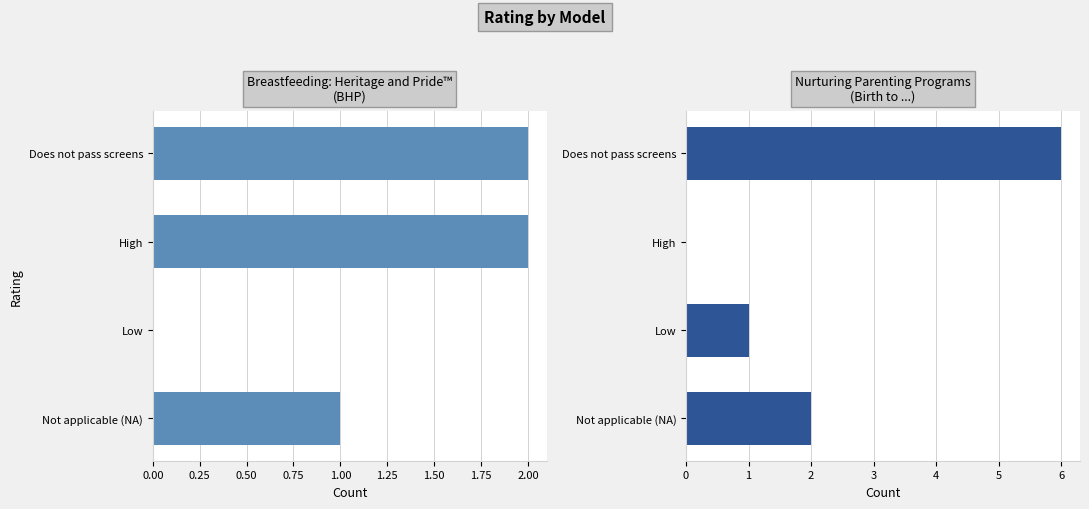

How many values in the Breastfeeding: Heritage and Pride™ (BHP) series are below 2?

2